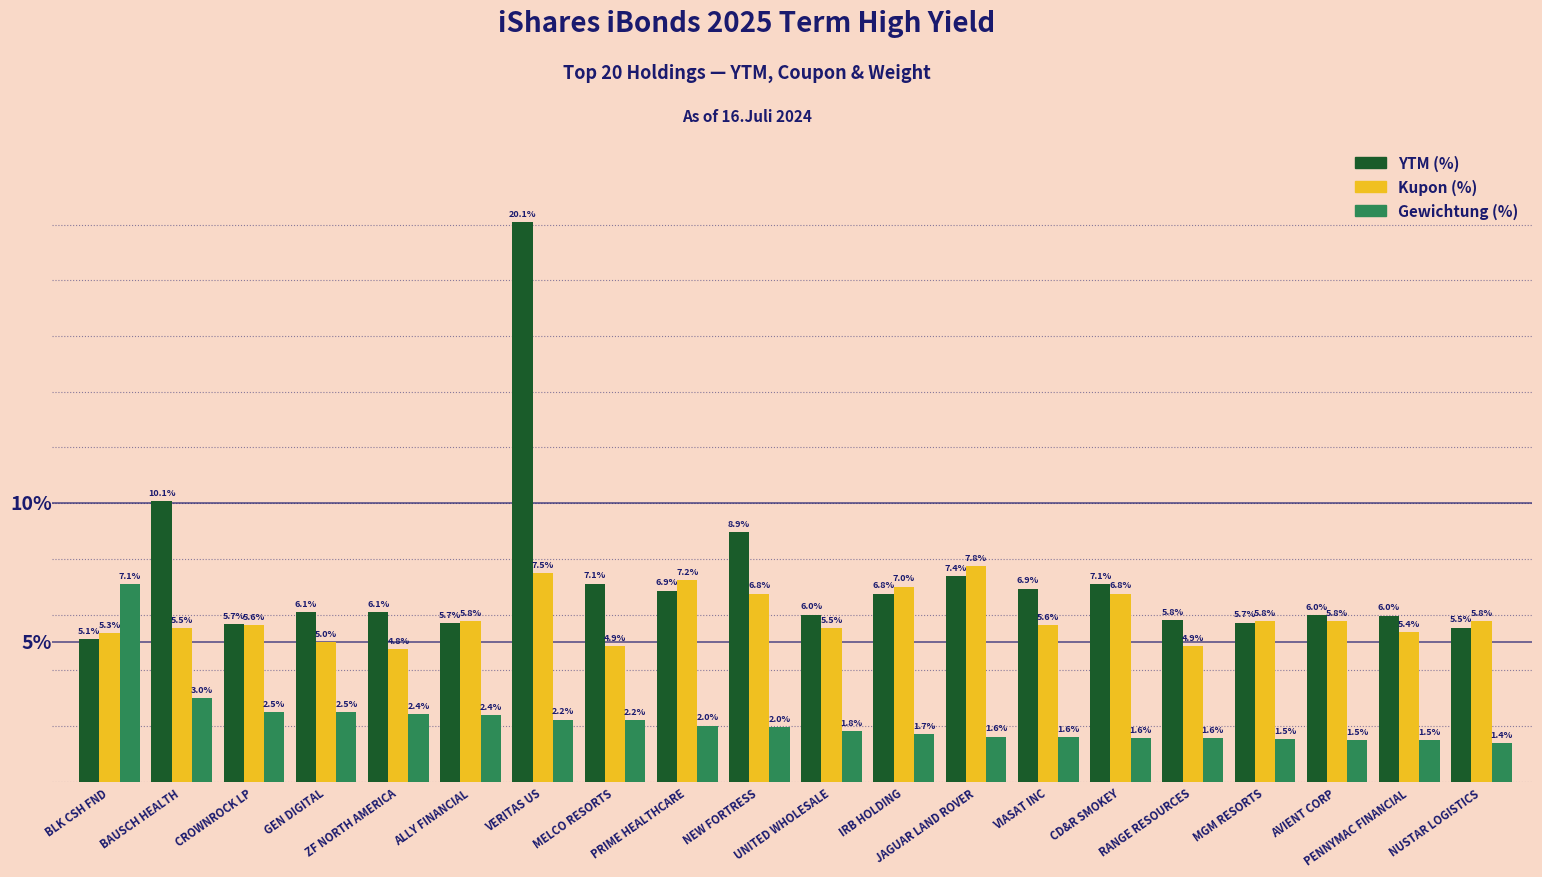

Which series has the largest total across all categories?

YTM (%)